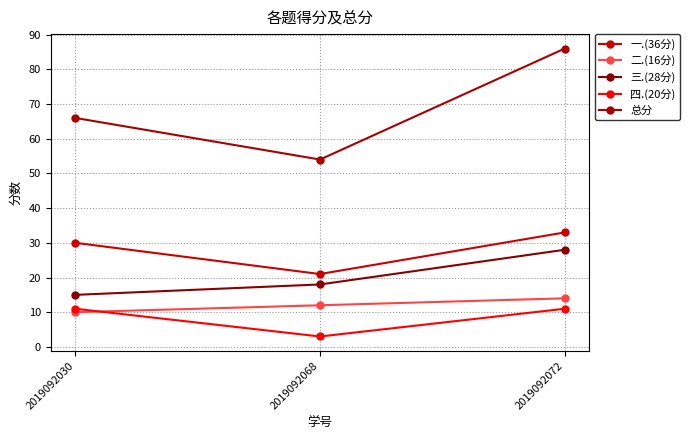

What are all the series names shown in the legend?

一.(36分), 二.(16分), 三.(28分), 四.(20分), 总分